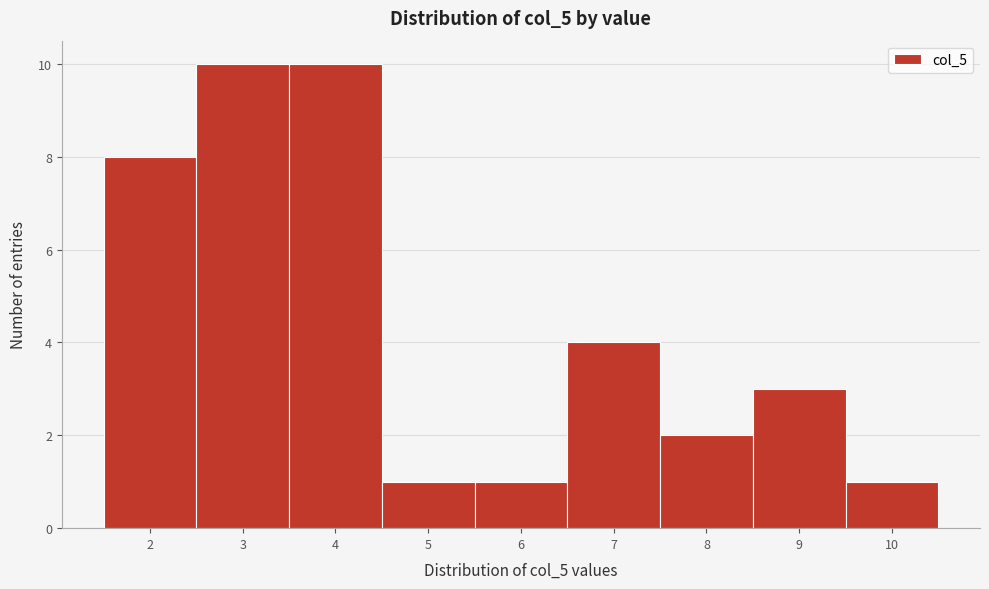

Reading left to right, list every bar in this chart as the range it spans on the x-axis followed by its height. The values are not printed on the chart, so give them approximately, as read against the axis.

1.5 to 2.5: 8
2.5 to 3.5: 10
3.5 to 4.5: 10
4.5 to 5.5: 1
5.5 to 6.5: 1
6.5 to 7.5: 4
7.5 to 8.5: 2
8.5 to 9.5: 3
9.5 to 10.5: 1